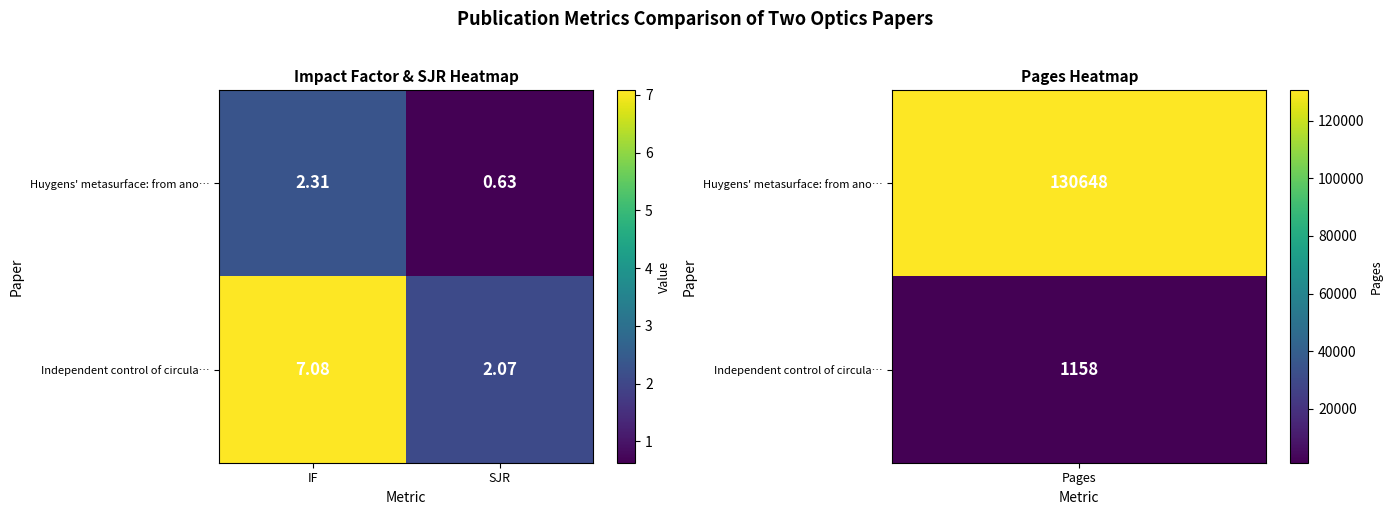

How many values in the Independent control of circula… series exceed 7?

1